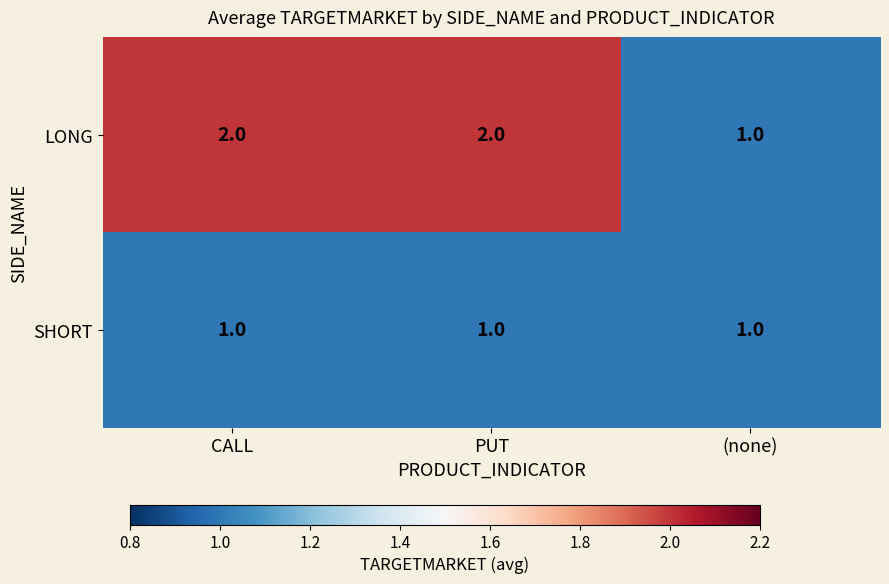

Which series has the largest total across all categories?

LONG